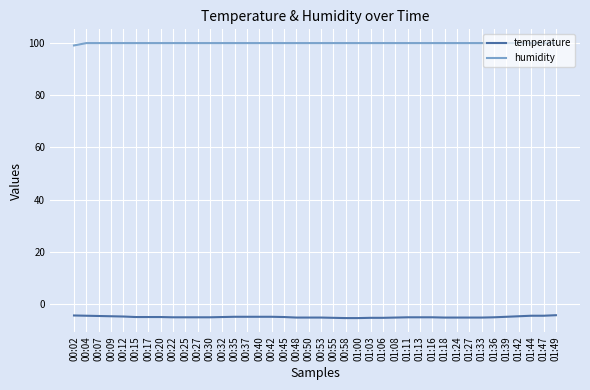

Is it true that humidity equals 99.9 at 00:53?

True